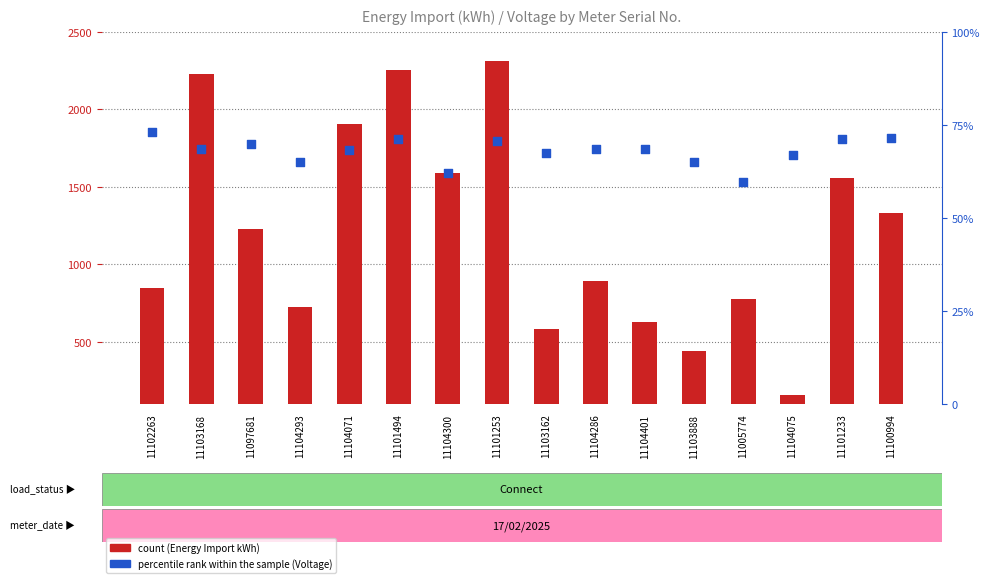

Which series has the largest total across all categories?

count